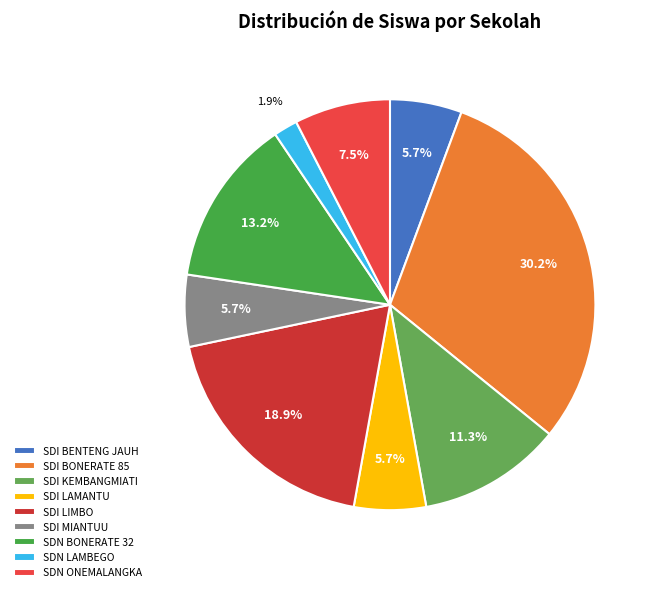

Which slice is the smallest?

SDN LAMBEGO